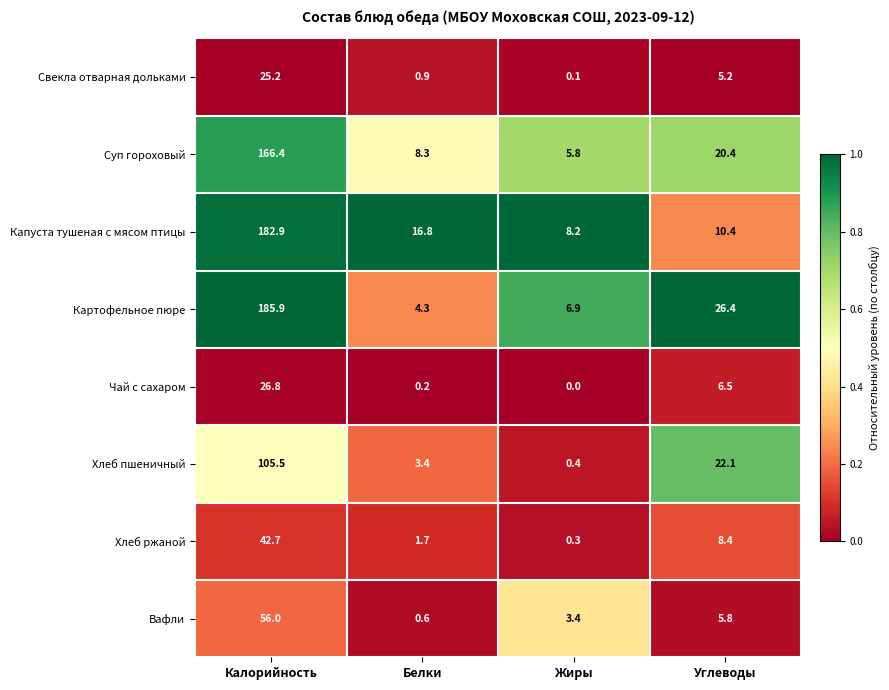

List the series in order of their peak value, lowest first.

Свекла отварная дольками, Чай с сахаром, Хлеб ржаной, Вафли, Хлеб пшеничный, Суп гороховый, Капуста тушеная с мясом птицы, Картофельное пюре